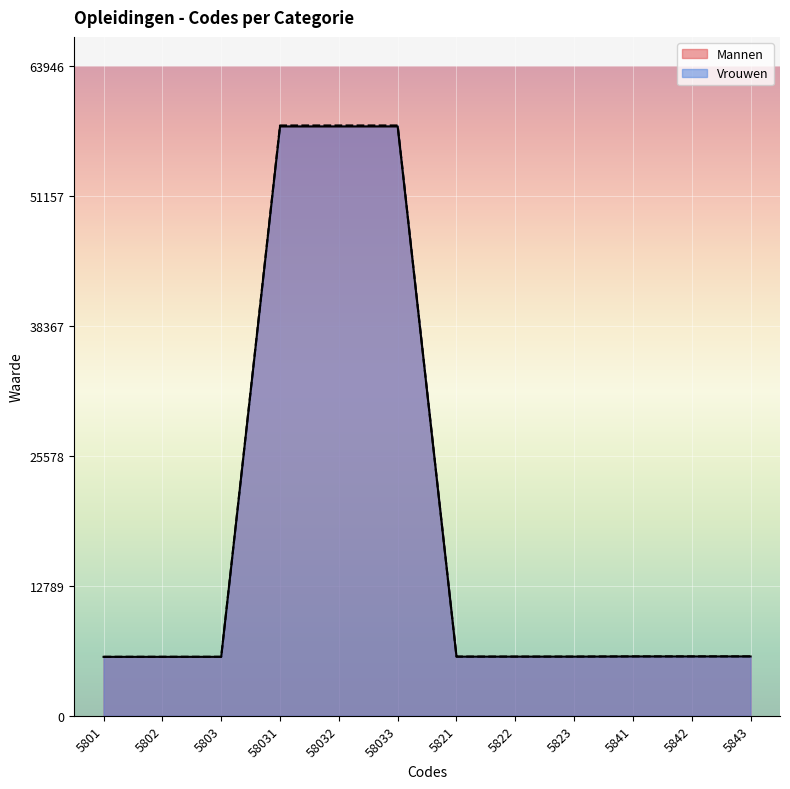

What is the approximate value of Vrouwen at 5802?

5812